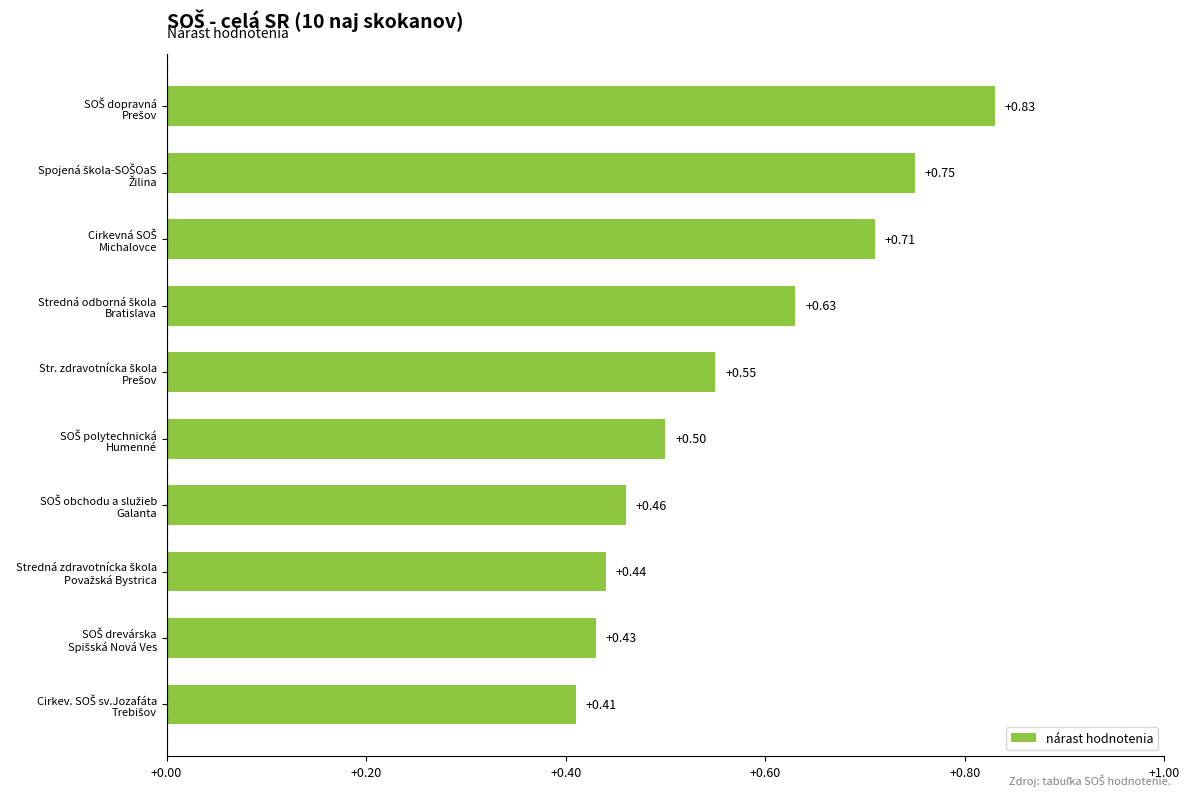

What is the difference between the second highest and second lowest values?

0.3